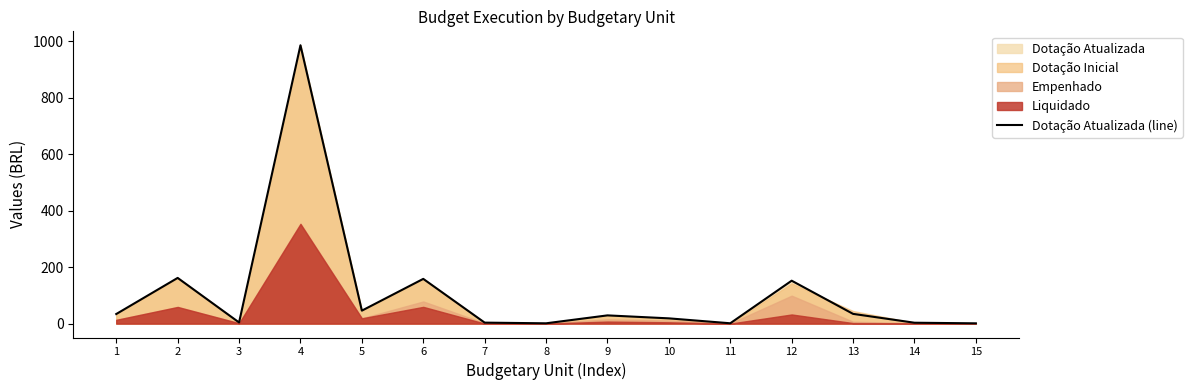

The value at 1 is 33.9. True or false?

True